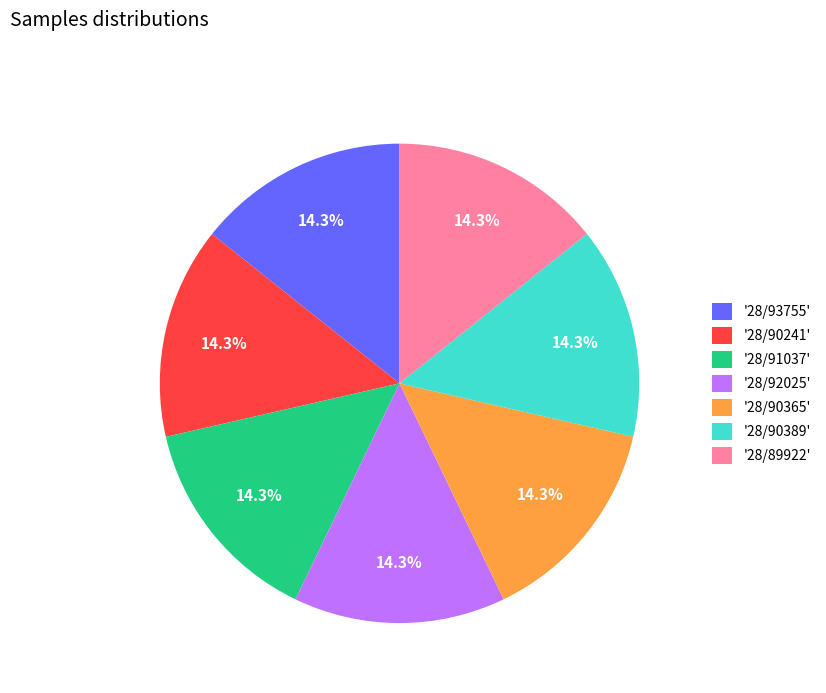

Is '28/91037' the majority of the pie?

No